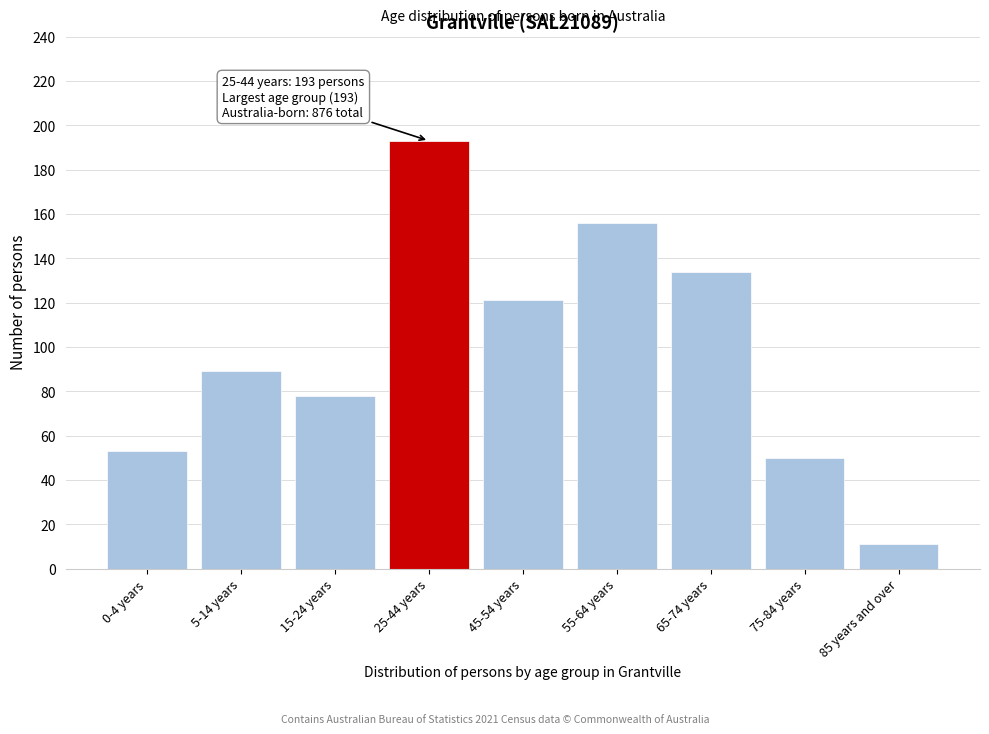

Reading left to right, transcribe all the data shown in this chart.

0-4 years=53	5-14 years=89	15-24 years=78	25-44 years=193	45-54 years=121	55-64 years=156	65-74 years=134	75-84 years=50	85 years and over=11